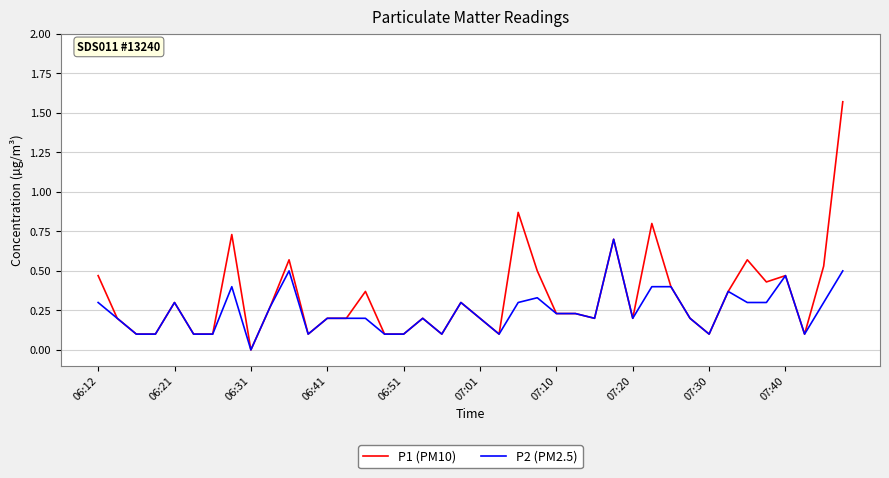

Which series has the widest spread of values?

P1 (PM10)